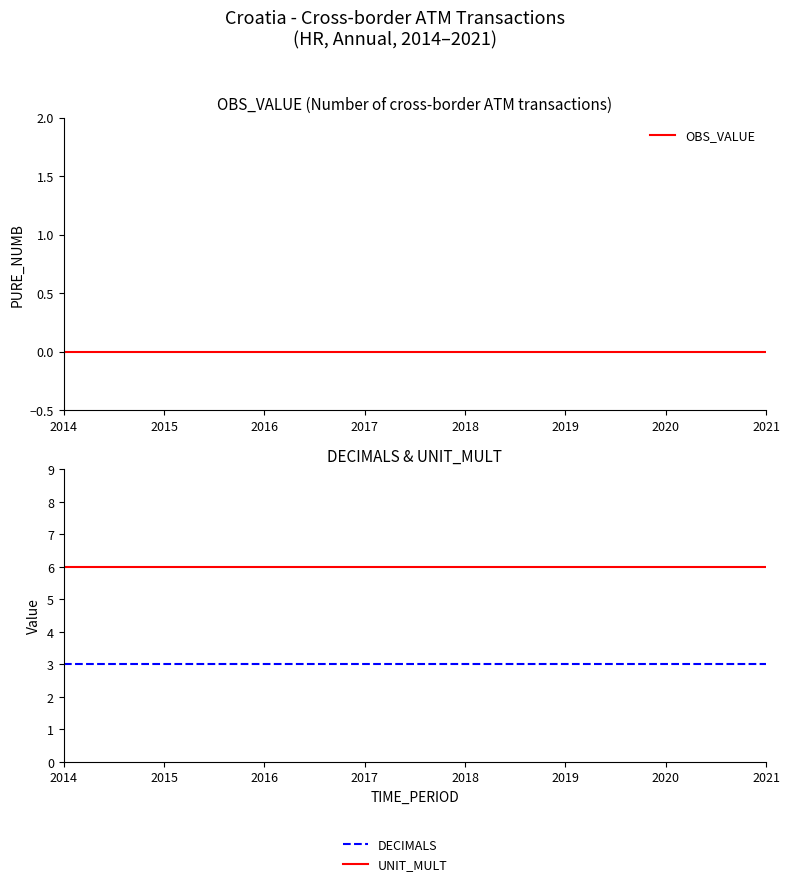

True or false: UNIT_MULT has more than 2 interior local peaks.

False